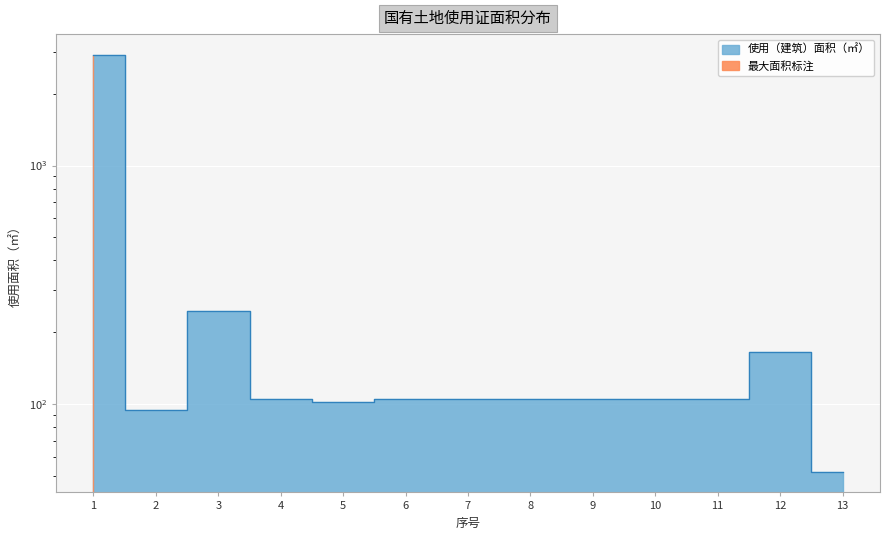

Reading right to left, extract all data points from this chart.

13=52.0	12=165.1	11=105.2	10=105.2	9=105.2	8=105.2	7=105.2	6=105.2	5=102.2	4=105.2	3=246.0	2=94.0	1=2909.0